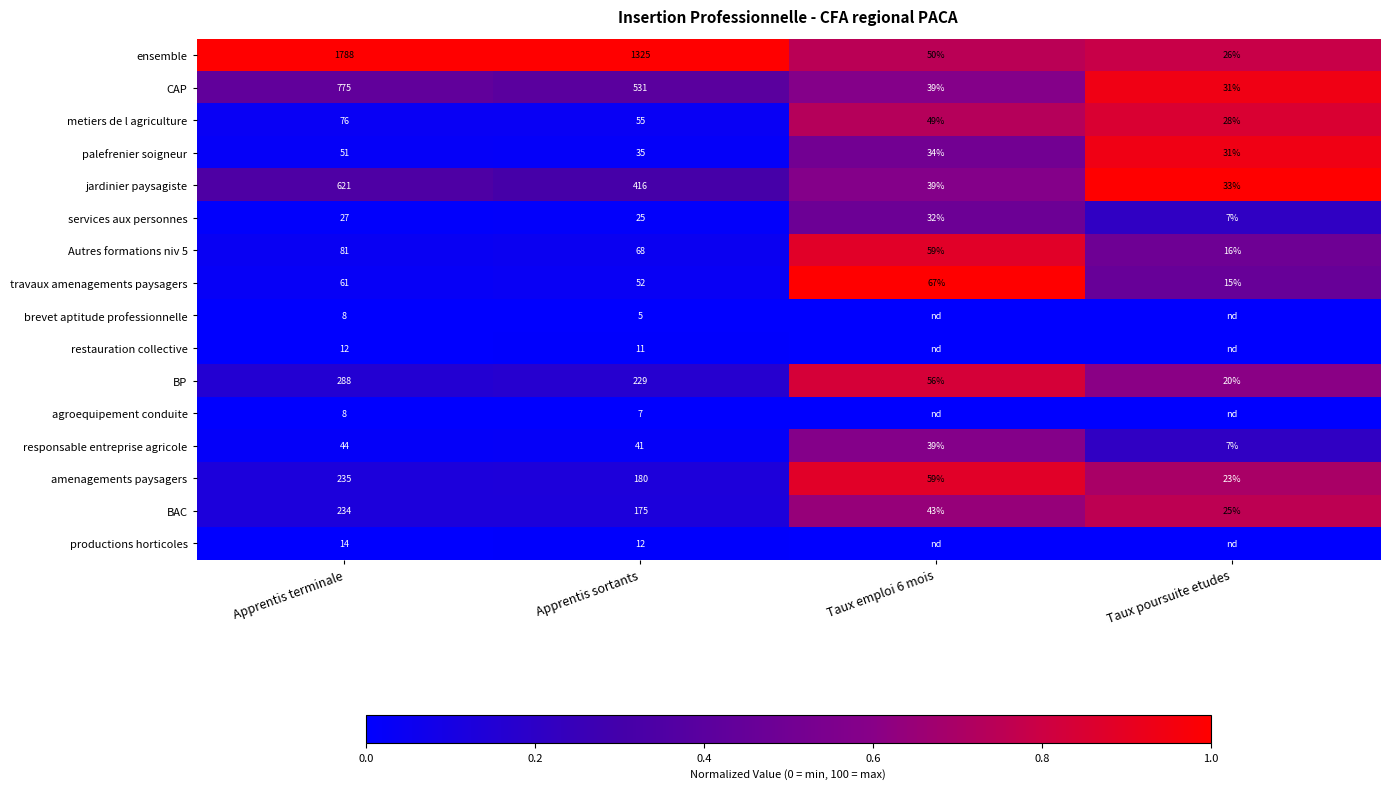

How many categories are shown in the chart?

4